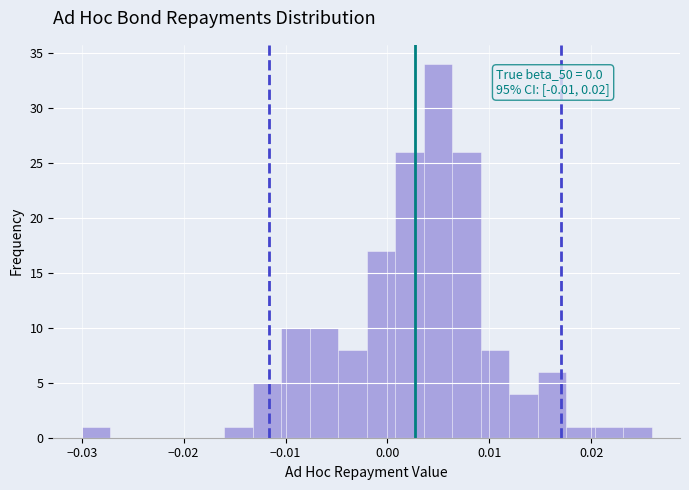

Around what value on the x-axis is the tallest bar? Give the approximate position of its centre, as read against the axis.

0.005